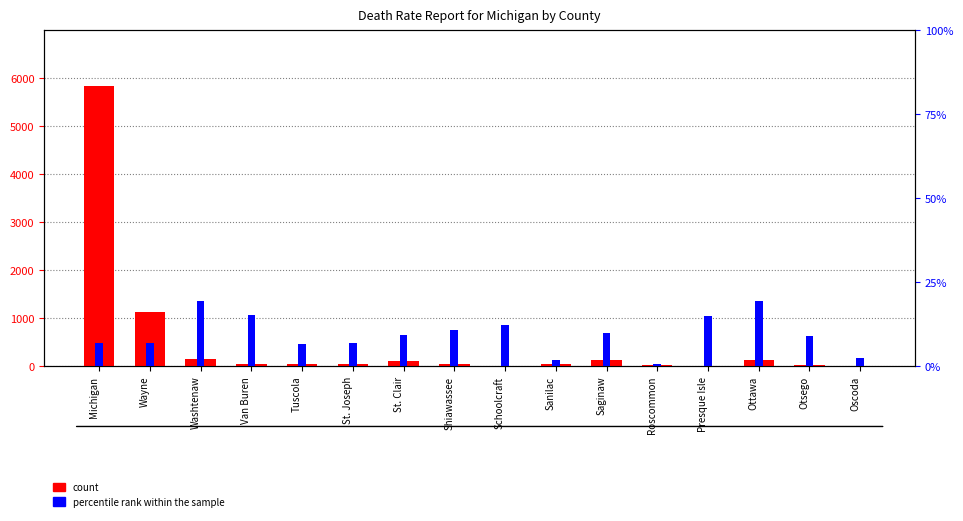

What value does the percentile rank within the sample series have at Ottawa?

78